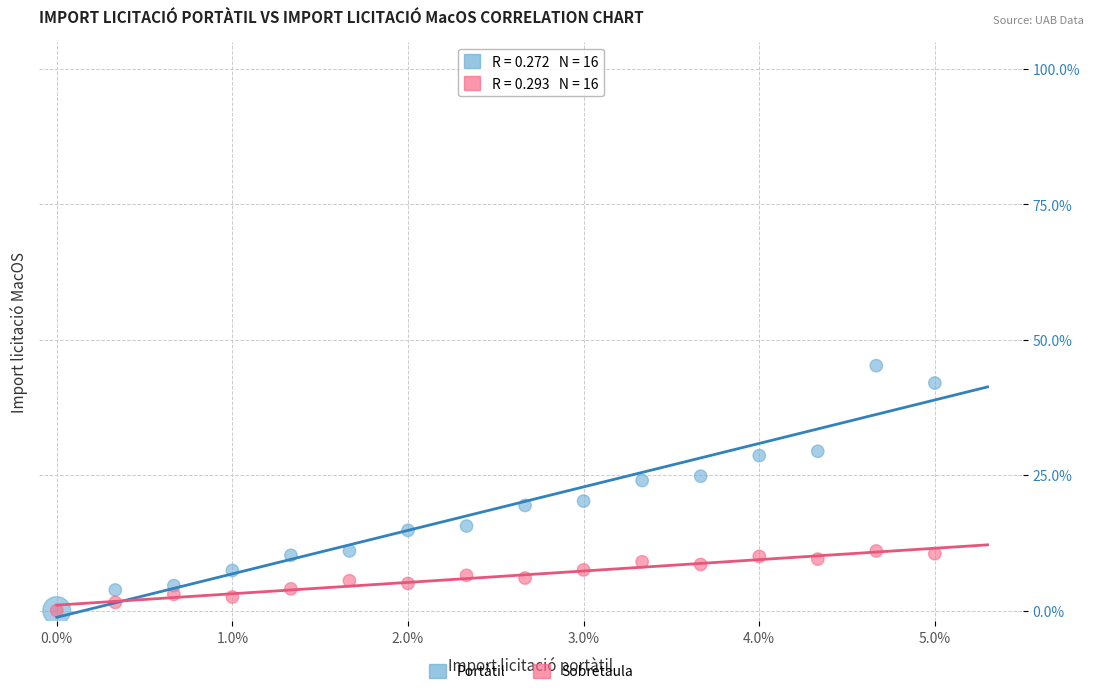

What are all the series names shown in the legend?

Portàtil, Sobretaula